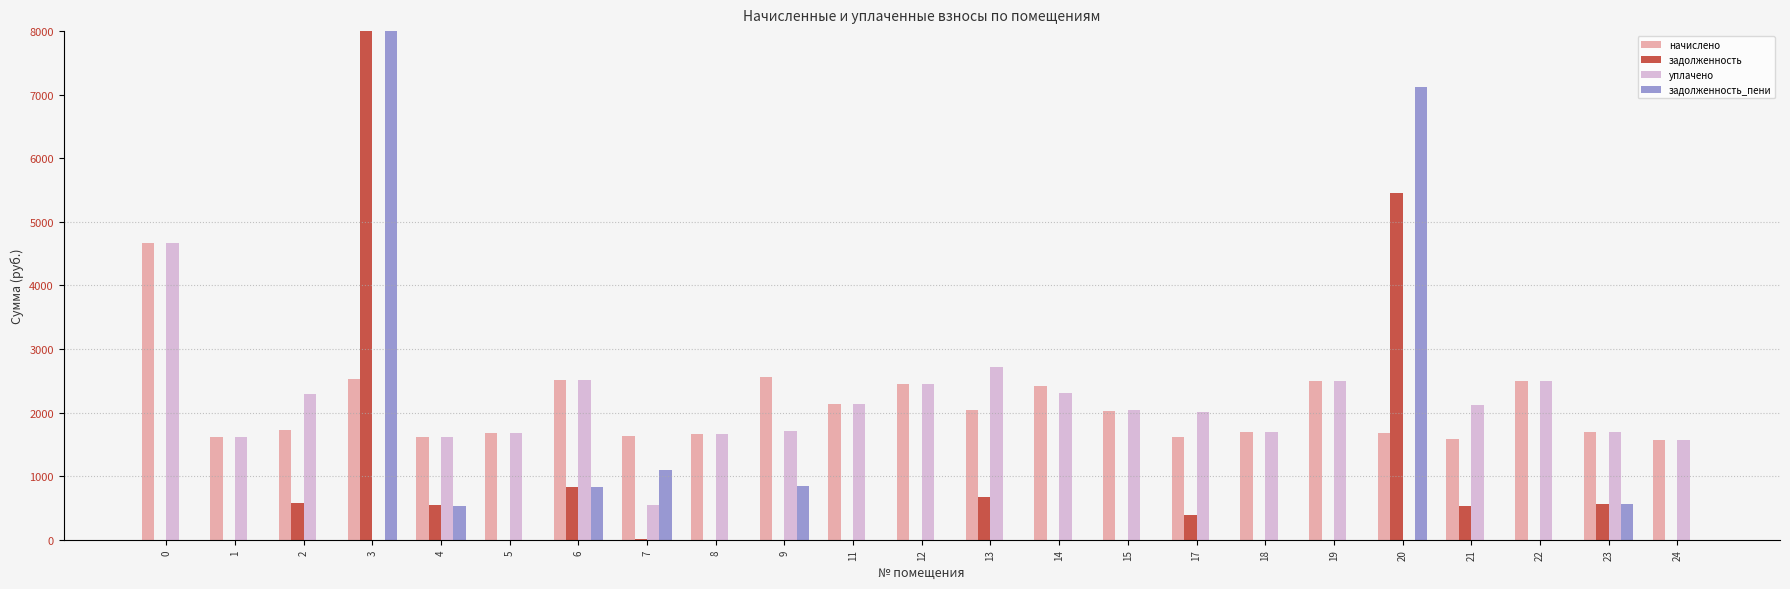

The задолженность series shows 3.8 at 7. True or false?

True